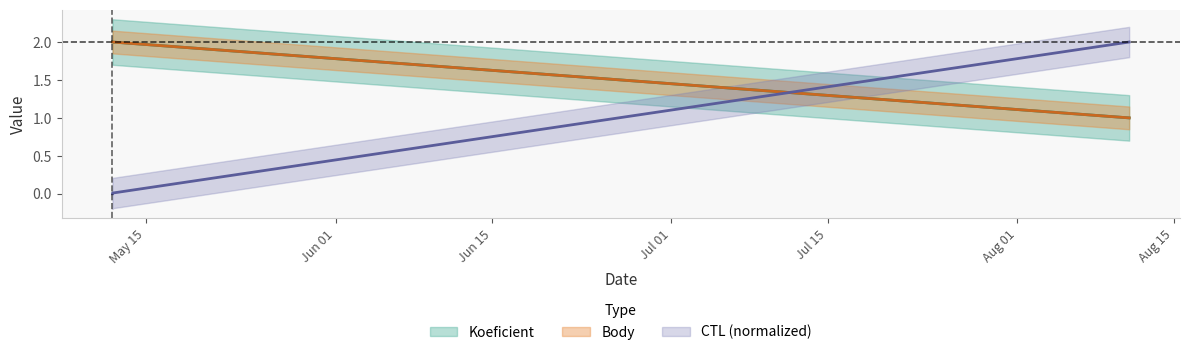

Rank the categories by Koeficient value from lowest to highest.

2007-08-11, 2007-05-12, 2007-05-12